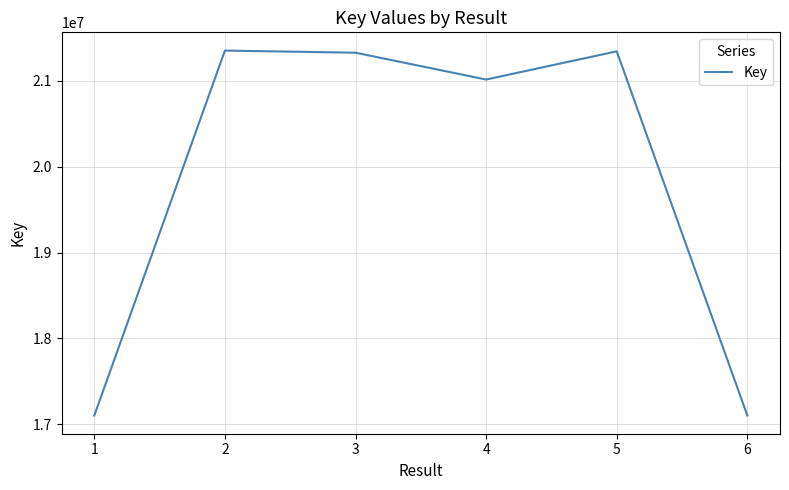

At which label does the data first exceed 21328610?

2